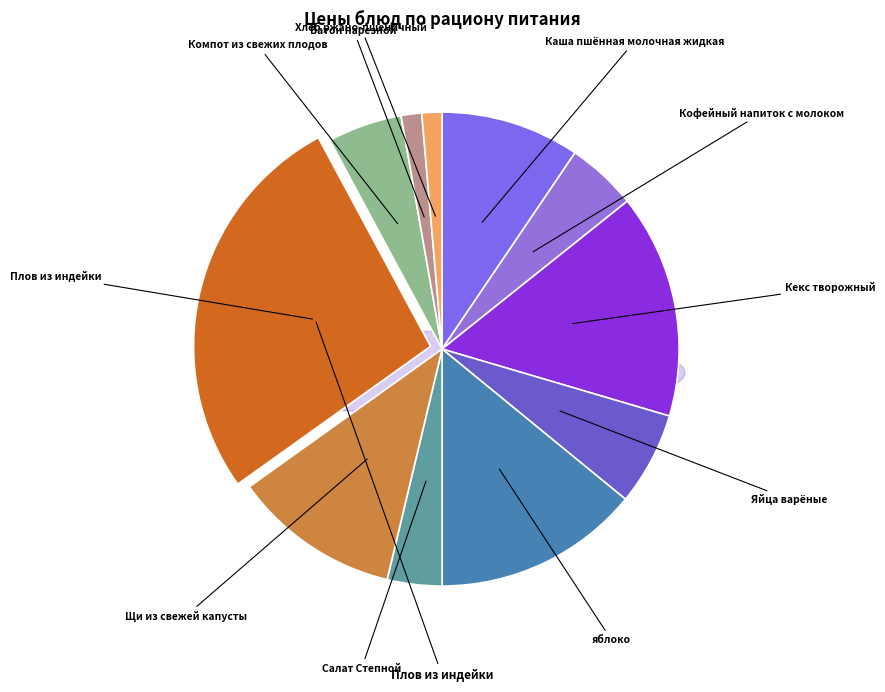

Does Каша пшённая молочная жидкая represent more than half of the total?

No